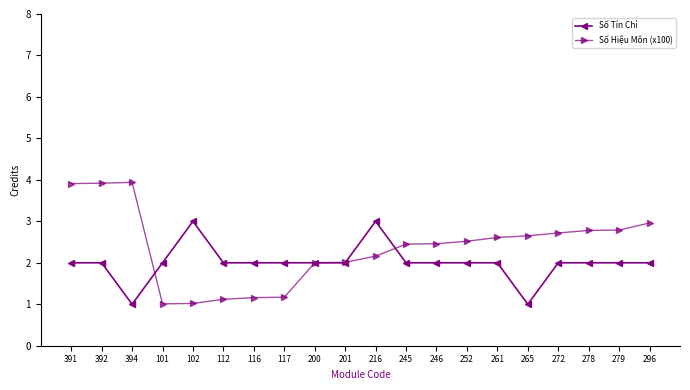

True or false: Số Tín Chỉ has a value of 3.5 at 278.

False